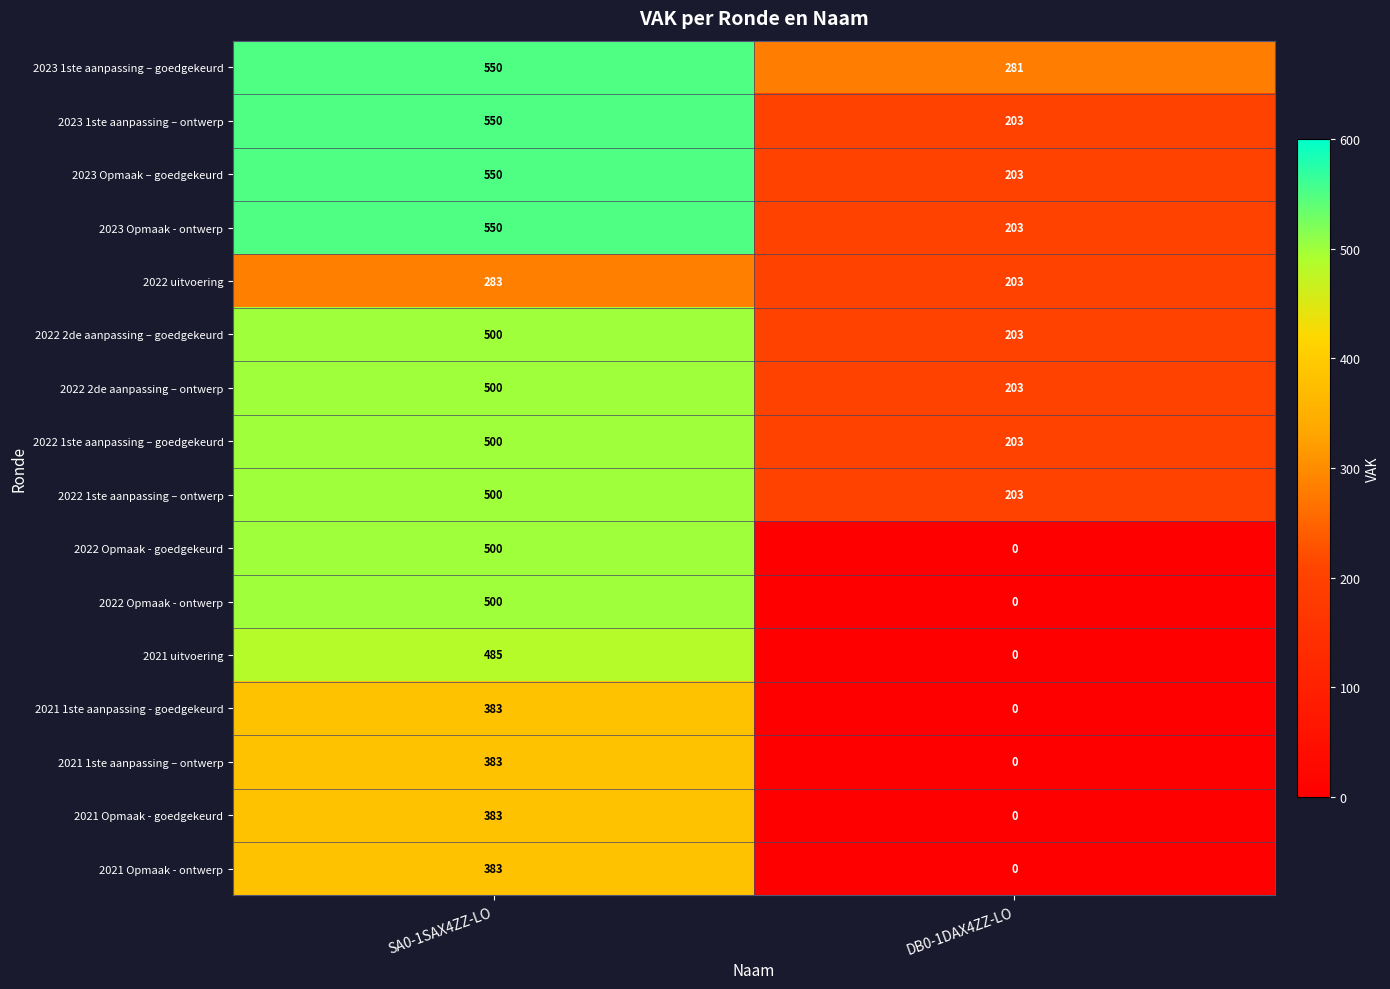

What is the greatest value displayed?

550